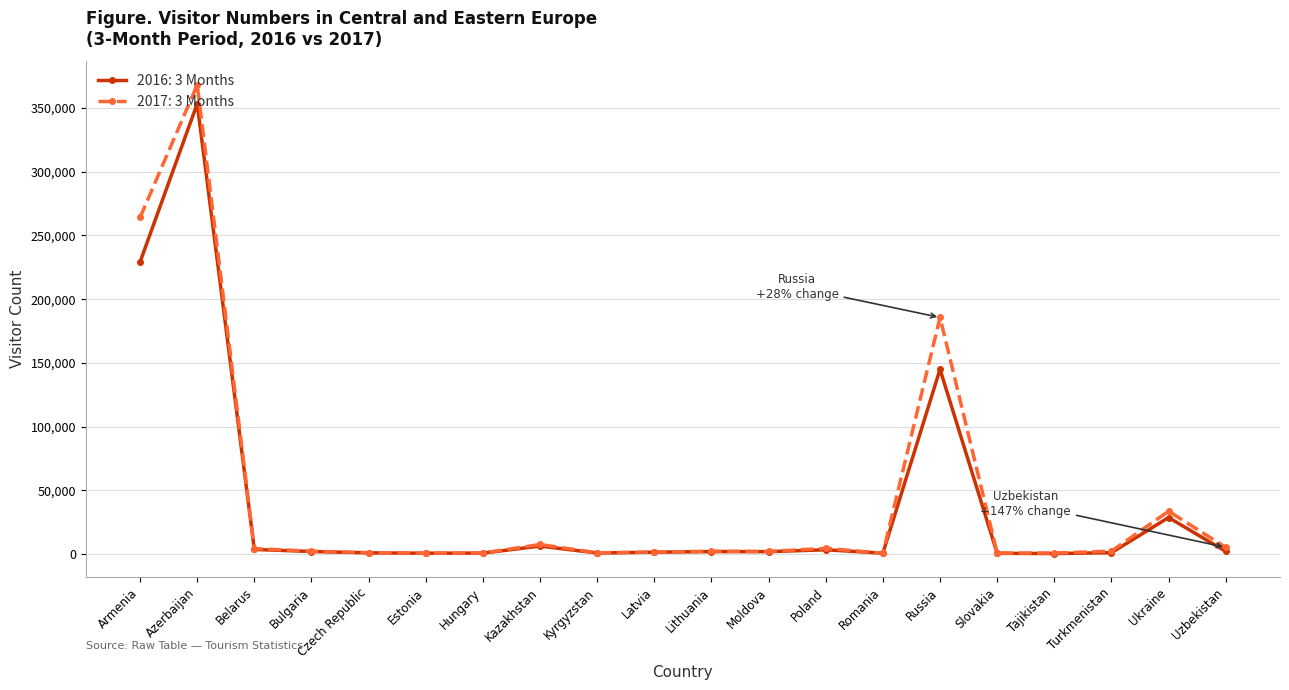

Count the number of data series in this chart.

2